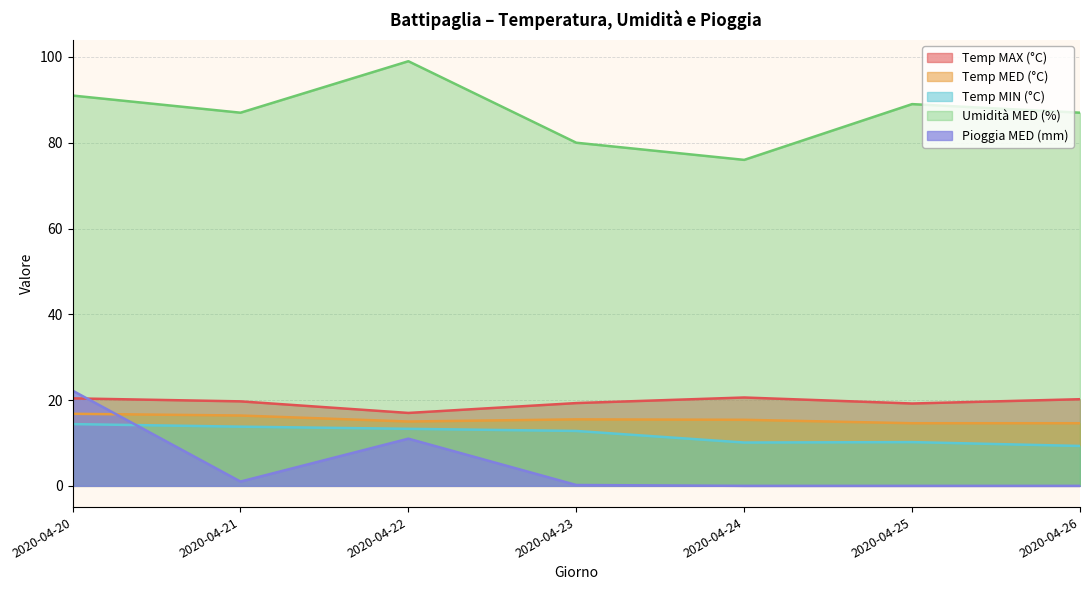

True or false: Temp MED (°C) and Temp MAX (°C) intersect in this chart.

False